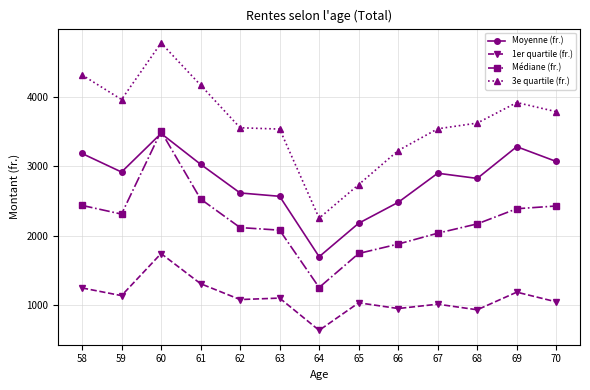

Which series has the widest spread of values?

3e quartile (fr.)